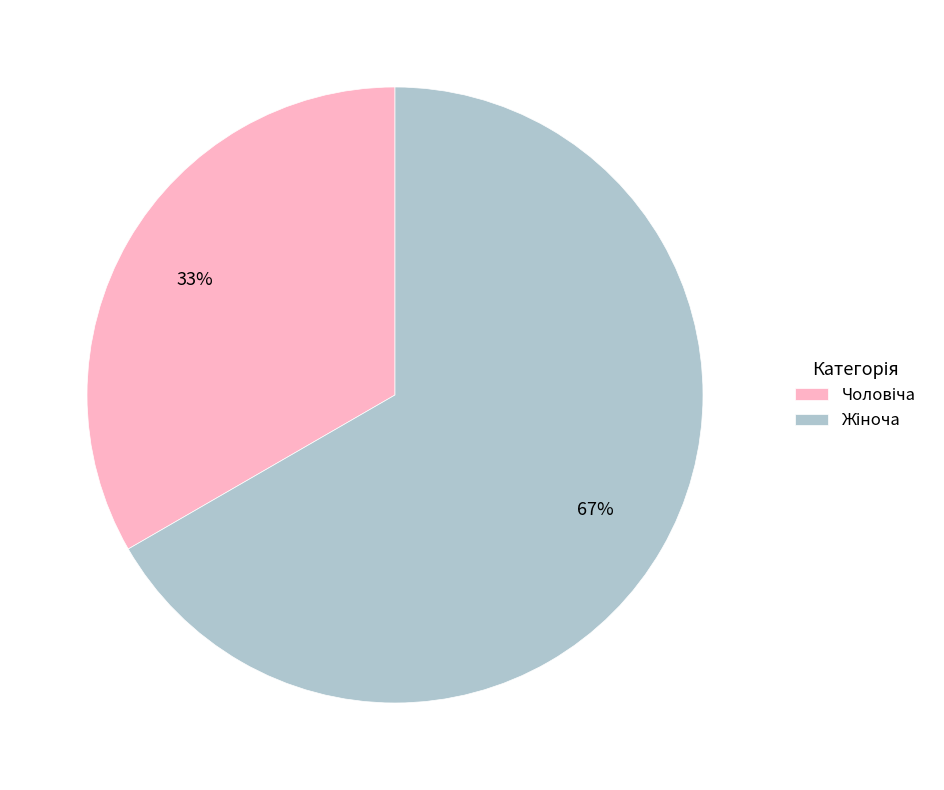

To the nearest percent, what is the average slice percentage?

50%